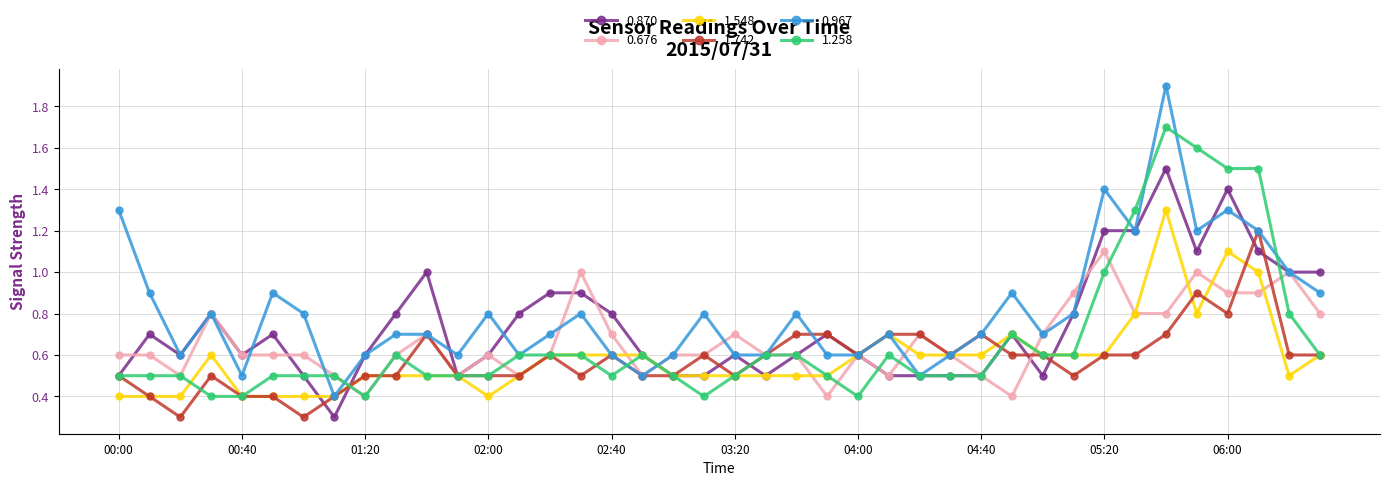

Which series has the largest range (max minus min)?

0.967